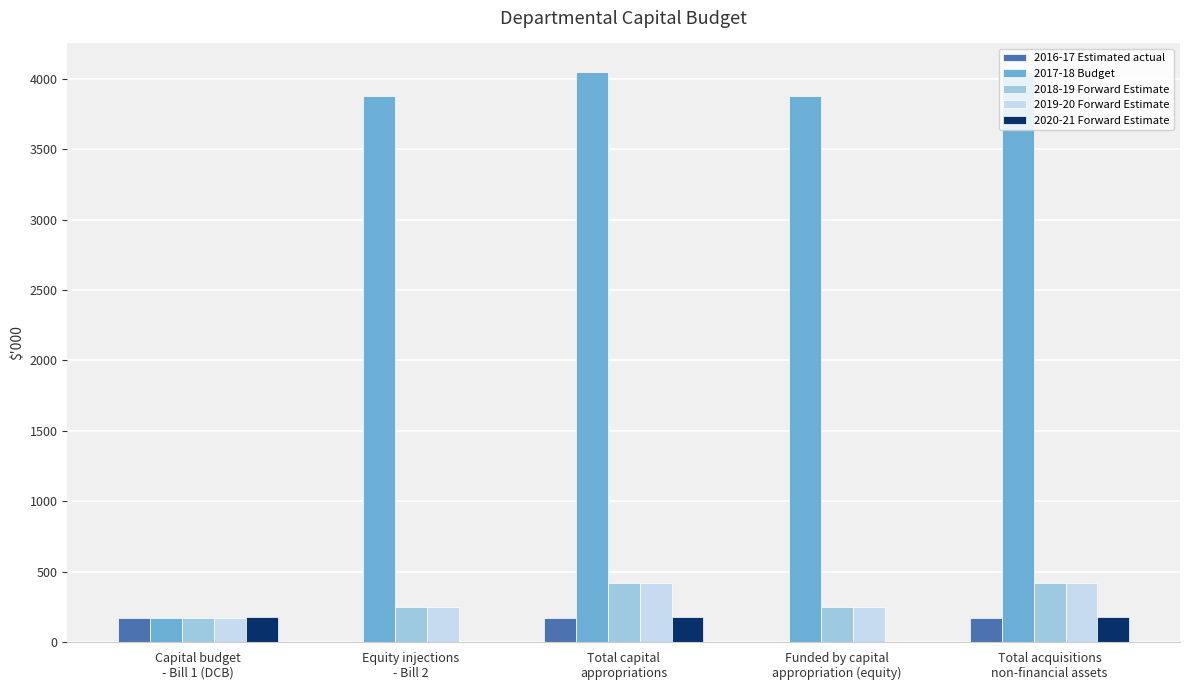

The 2019-20 Forward Estimate series shows 700 at Total capital
appropriations. True or false?

False